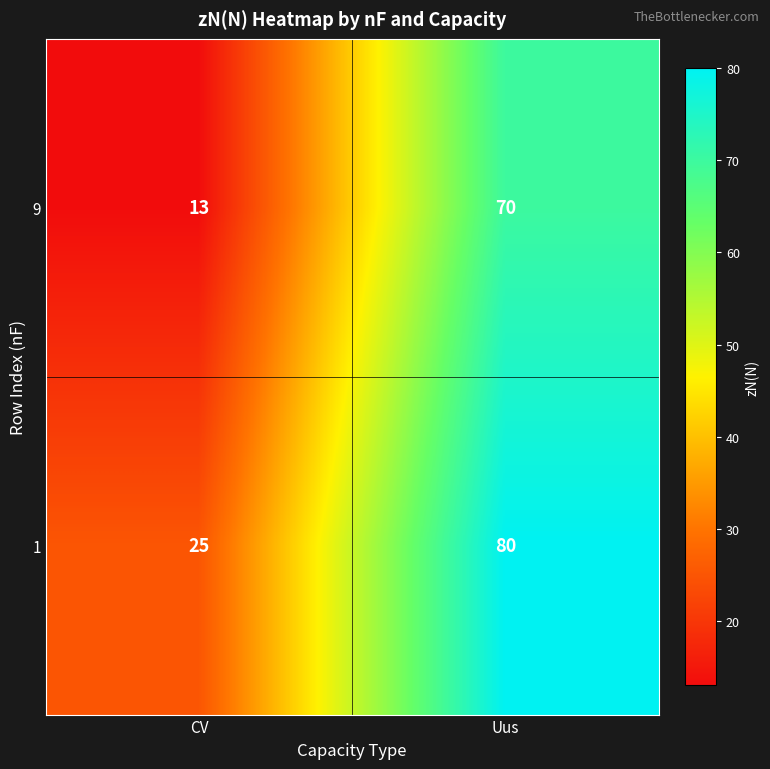

Reading left to right, what are all the values shown in this chart?

9: CV=13	Uus=70
1: CV=25	Uus=80